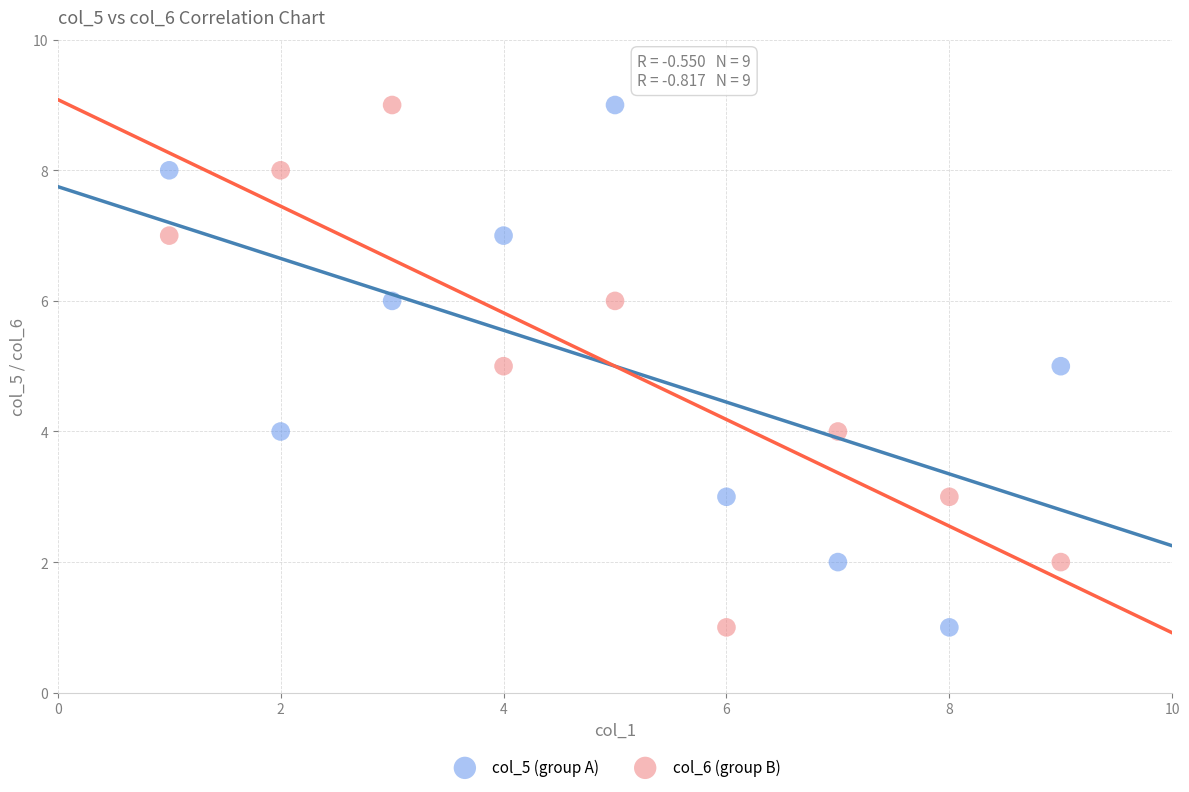

What is the X range (max minus min) for the scatter plot?

8